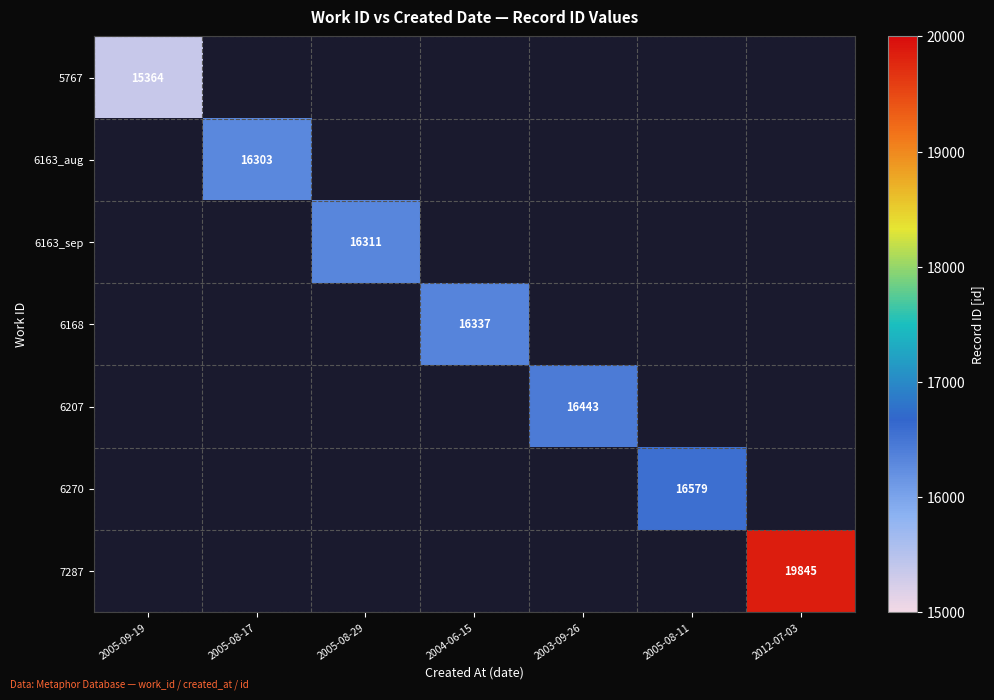

The 6207 series shows 21569 at 2003-09-26. True or false?

False